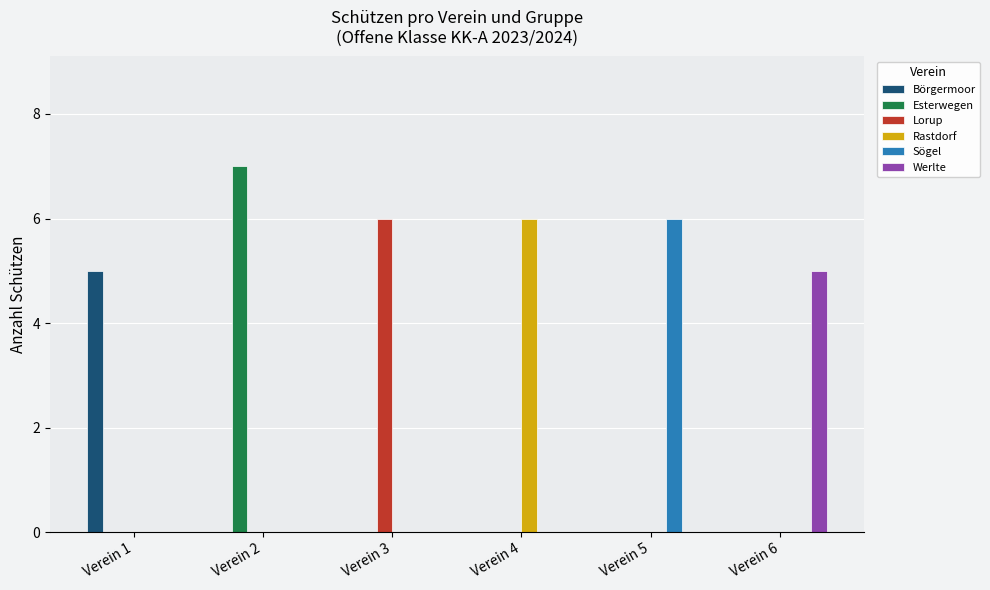

What is the highest value of the Werlte series?

5